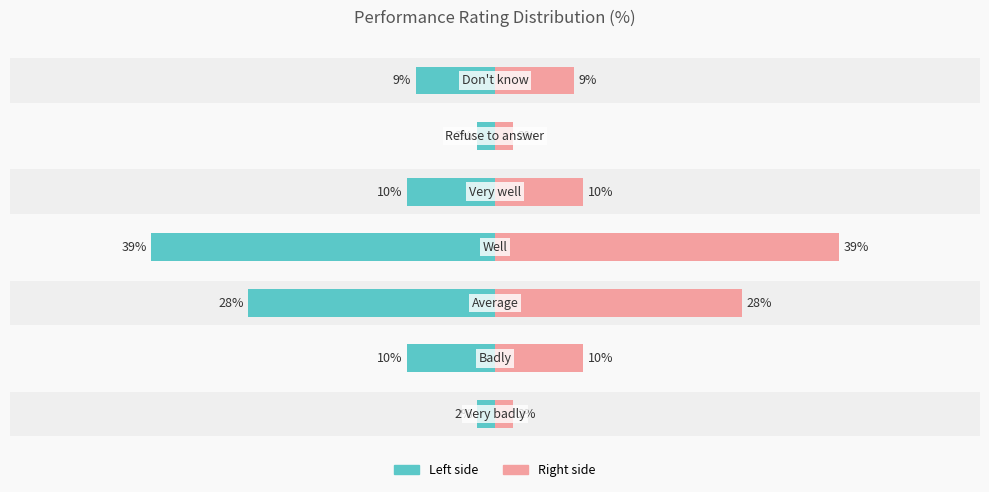

The chart shows a value of 14 at 6. True or false?

False